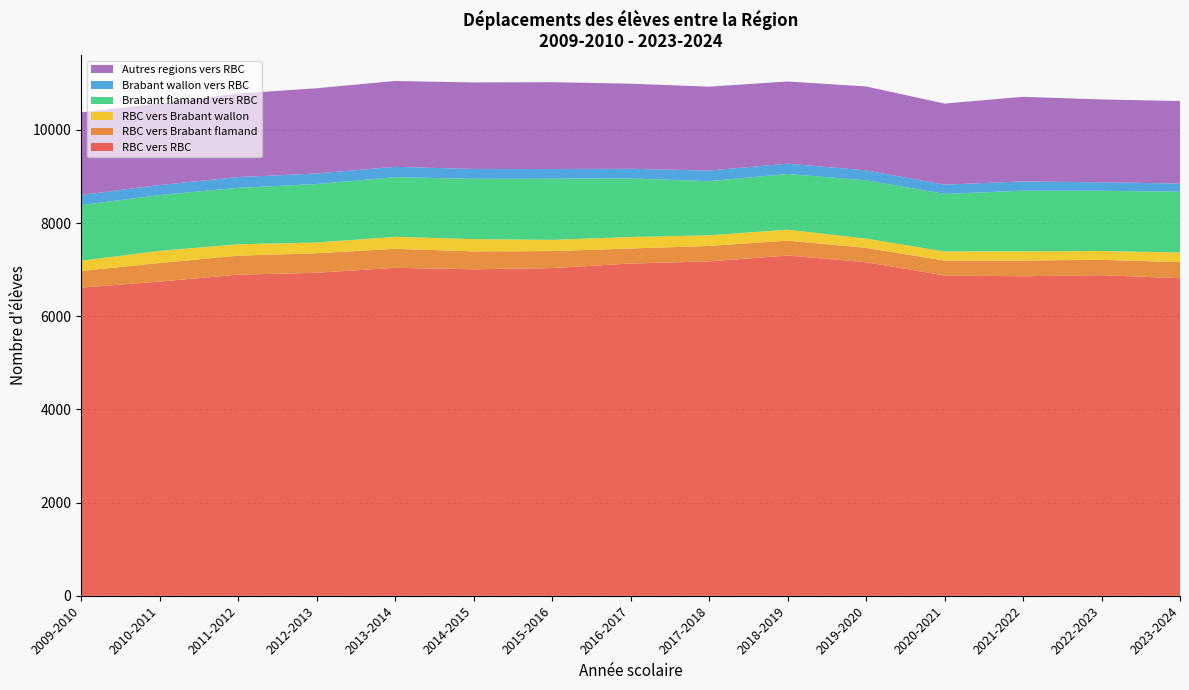

Reading left to right, list all the values displayed in this chart.

RBC vers RBC: 6614	6743	6892	6932	7039	7007	7033	7130	7177	7302	7159	6875	6858	6881	6816
RBC vers Brabant flamand: 357	399	408	419	408	385	365	324	331	321	308	319	338	329	345
RBC vers Brabant wallon: 220	261	244	231	257	263	241	246	229	234	199	196	197	189	207
Brabant flamand vers RBC: 1194	1197	1211	1255	1280	1293	1314	1256	1162	1195	1251	1235	1301	1293	1304
Brabant wallon vers RBC: 217	216	231	226	222	212	206	208	227	222	213	199	199	182	175
Autres regions vers RBC: 1772	1751	1791	1829	1842	1857	1863	1826	1800	1763	1801	1739	1815	1778	1771